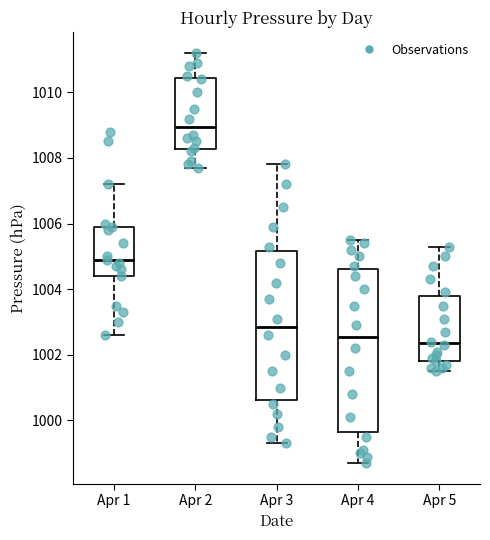

Reading left to right, transcribe this box plot: for each box, give where its median line is, the range the box spans, and where its two whiskers end, as read against the y-axis. The values are not printed on the chart, so give them approximately, as read against the axis.

Apr 1: median 1005.0, box 1004.4 to 1006.0, whiskers 1002.6 to 1007.2
Apr 2: median 1009.0, box 1008.2 to 1010.4, whiskers 1007.8 to 1011.2
Apr 3: median 1002.8, box 1000.6 to 1005.2, whiskers 999.4 to 1007.8
Apr 4: median 1002.6, box 999.6 to 1004.6, whiskers 998.8 to 1005.6
Apr 5: median 1002.4, box 1001.8 to 1003.8, whiskers 1001.6 to 1005.4